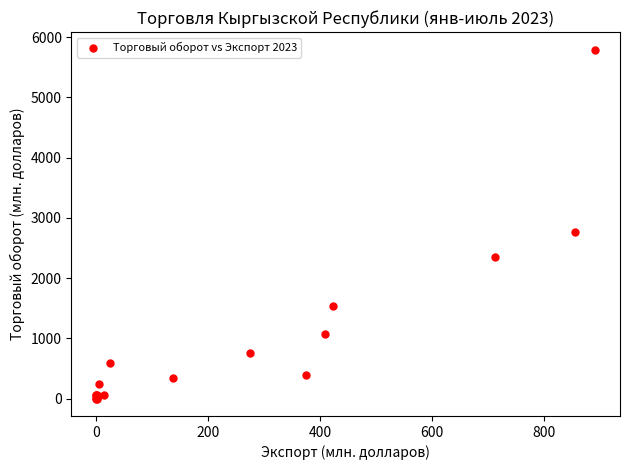

What Y value in the scatter plot is closest to 2898?

2771.8